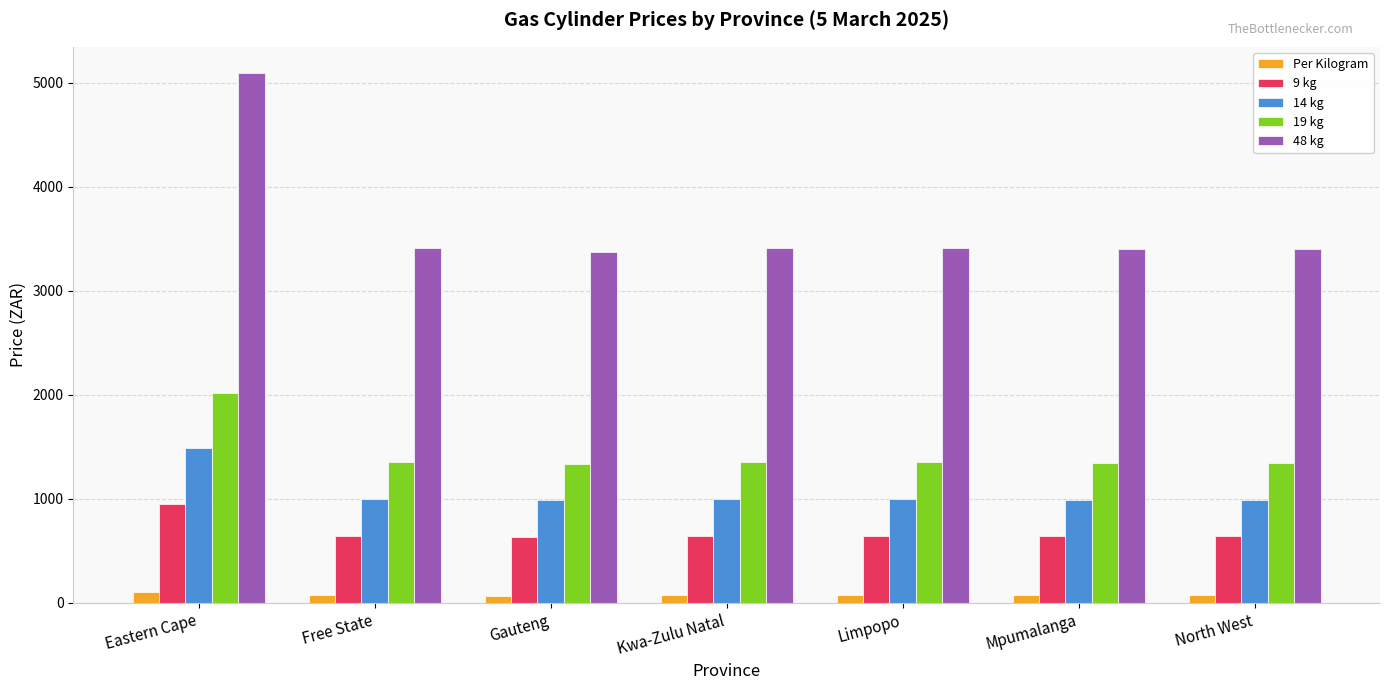

What is the label of the 7th bar from the left?

North West